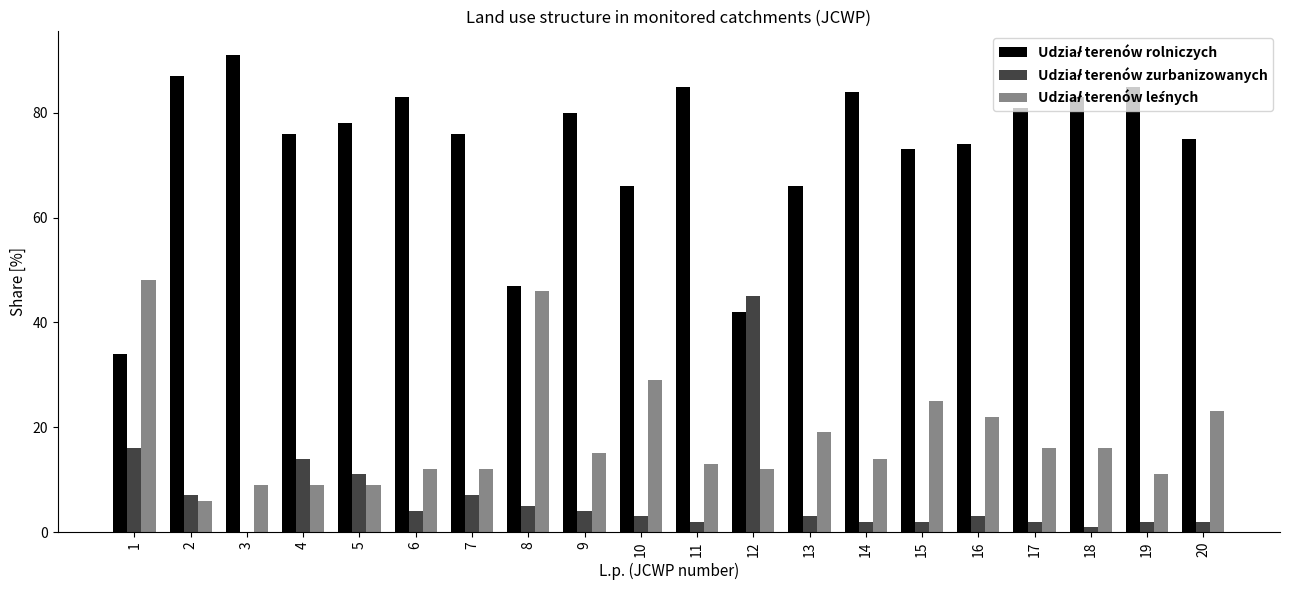

What is the greatest value displayed?

91